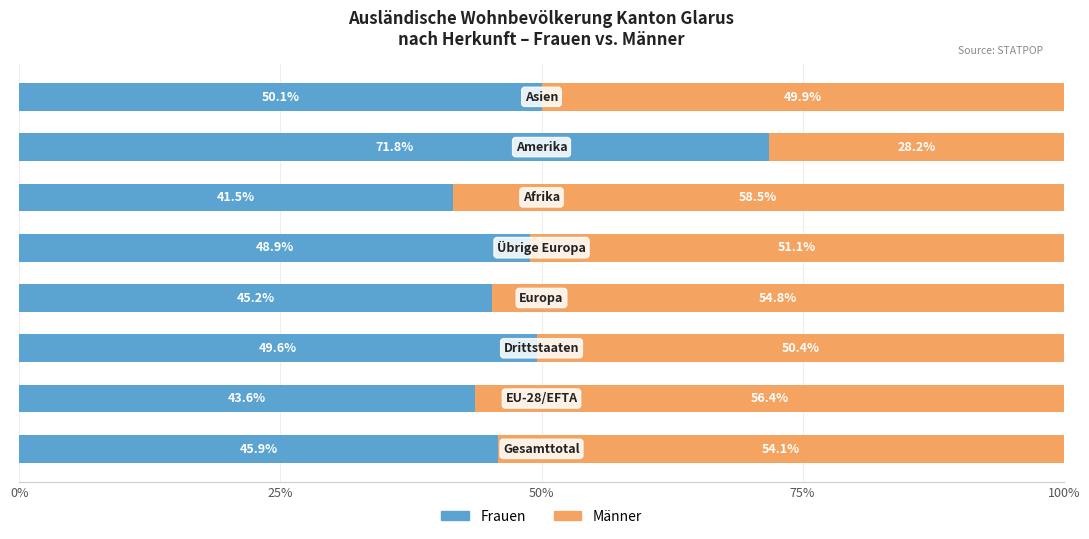

What is the difference between the maximum and minimum values in the Frauen series?

30.3